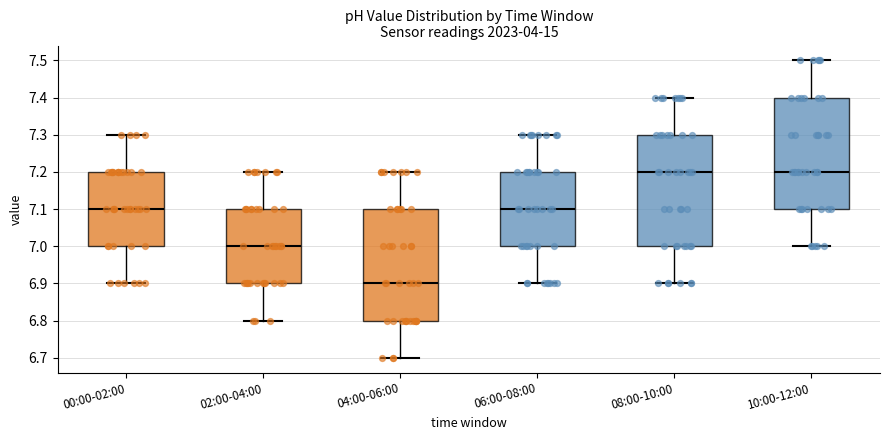

Where is the upper edge of the box for 00:00-02:00 on the y-axis? The values are not printed on the chart, so give them approximately, as read against the axis.

7.2